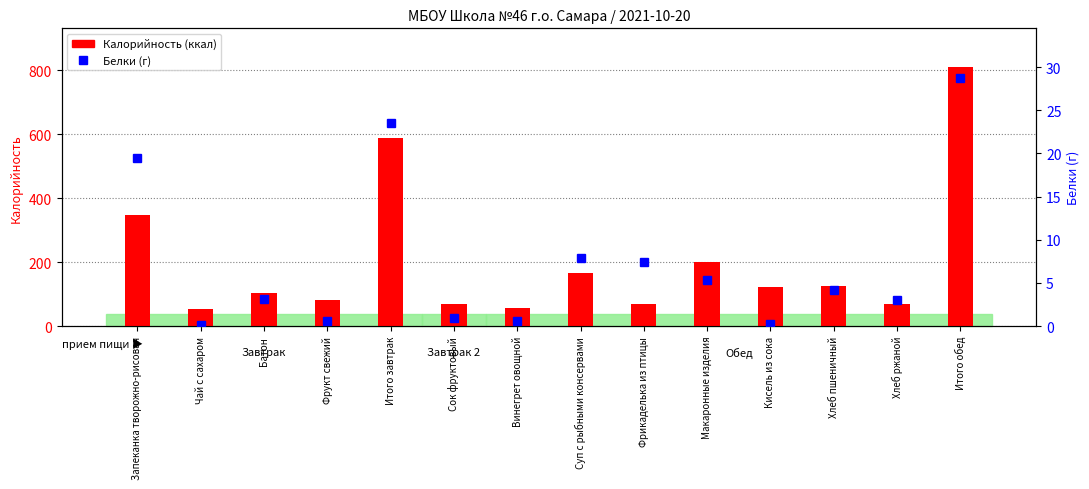

Reading left to right, list all the values displayed in this chart.

Калорийность (ккал): 346.0	55.0	105.0	83.0	589.0	70.0	56.0	167.0	70.0	199.0	123.0	126.0	68.0	809.0
Белки (г): 19.5	0.2	3.2	0.6	23.5	0.9	0.6	7.9	7.5	5.3	0.3	4.2	3.0	28.7